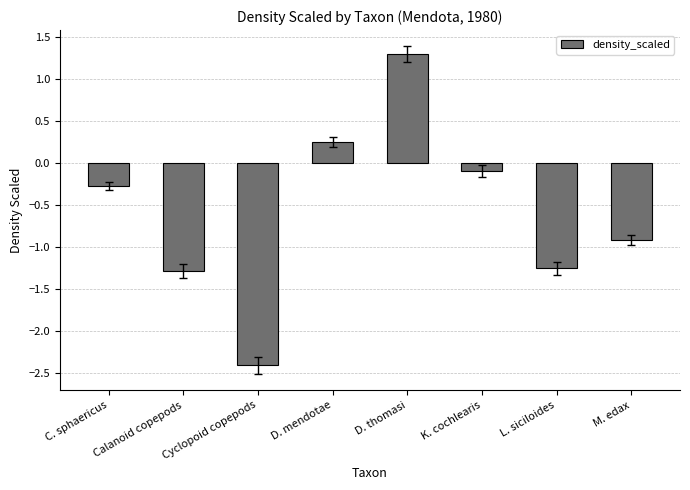

Where is the data nearest to the value 0?

K. cochlearis